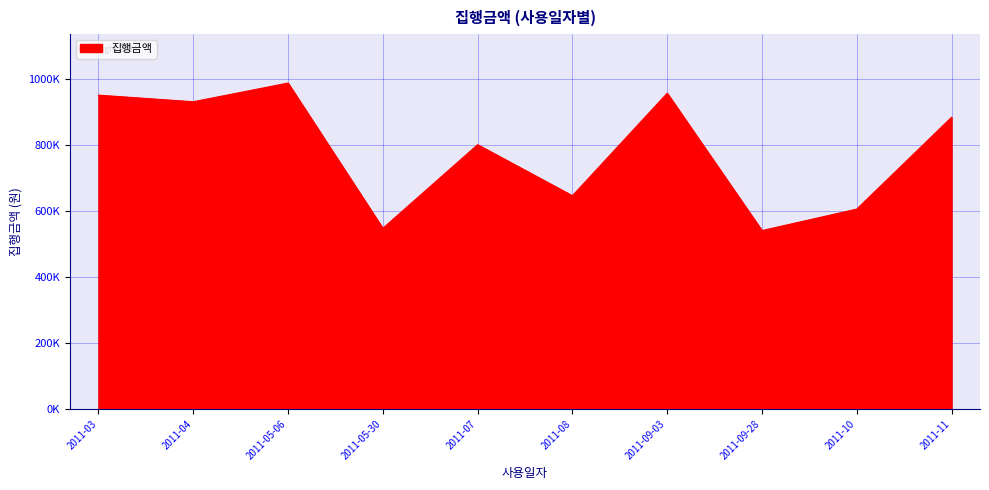

Rank the categories by value from lowest to highest.

2011-09-28, 2011-05-30, 2011-10, 2011-08, 2011-07, 2011-11, 2011-04, 2011-03, 2011-09-03, 2011-05-06